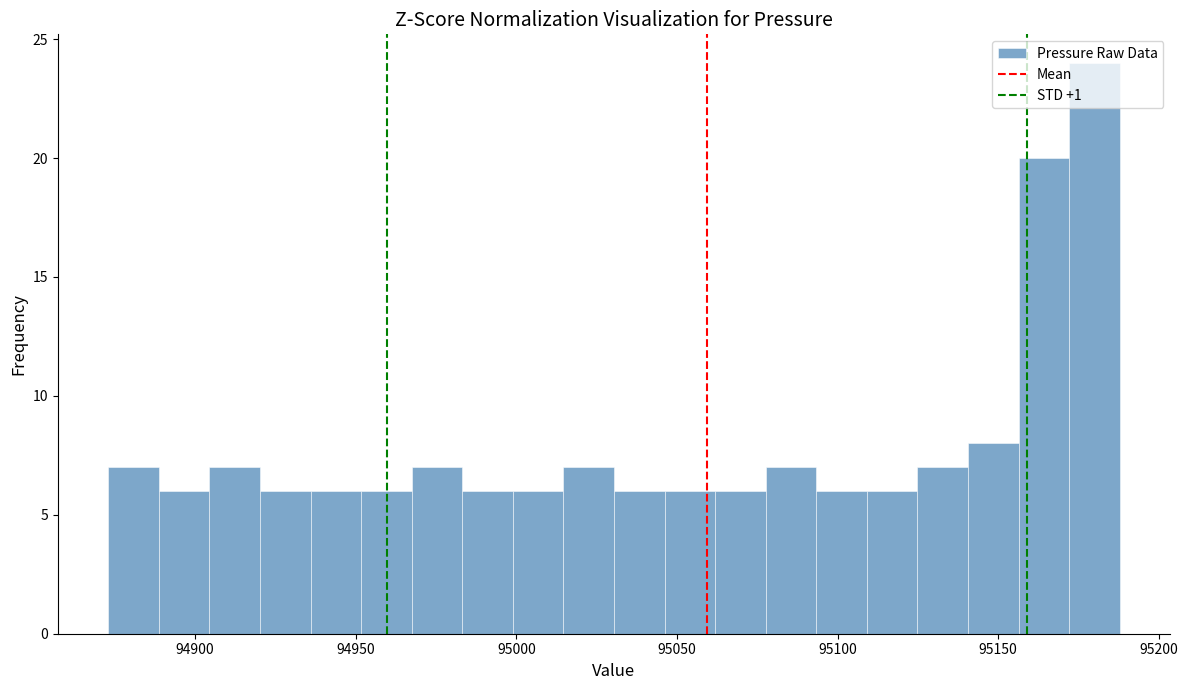

Read against the x-axis, roughly where is the centre of the tallest bar?

95180